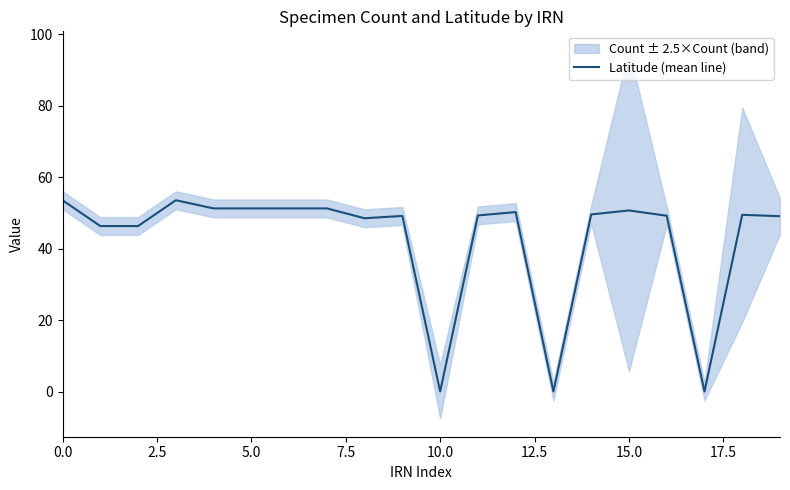

The value of Latitude (mean line) at 5.0 is 51.3. True or false?

True